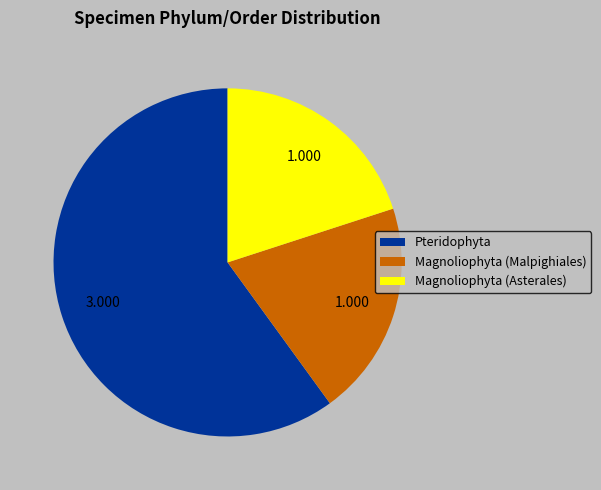

True or false: Magnoliophyta (Asterales) accounts for 10% of the total.

False